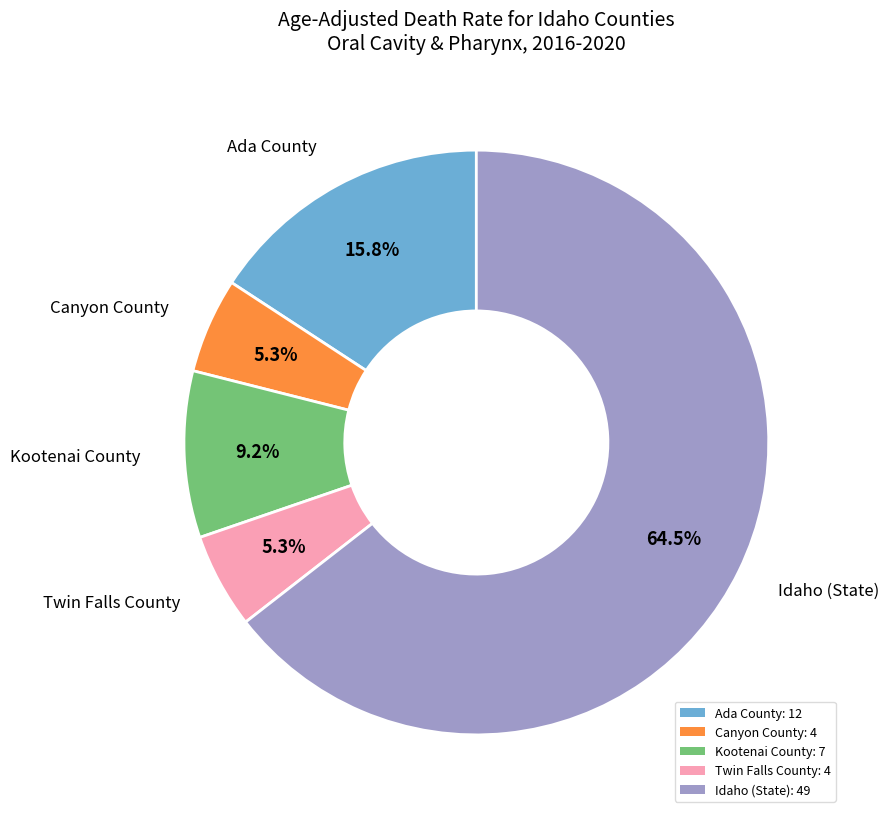

What percentage do Idaho (State): 49 and Twin Falls County: 4 together represent?

69.7%